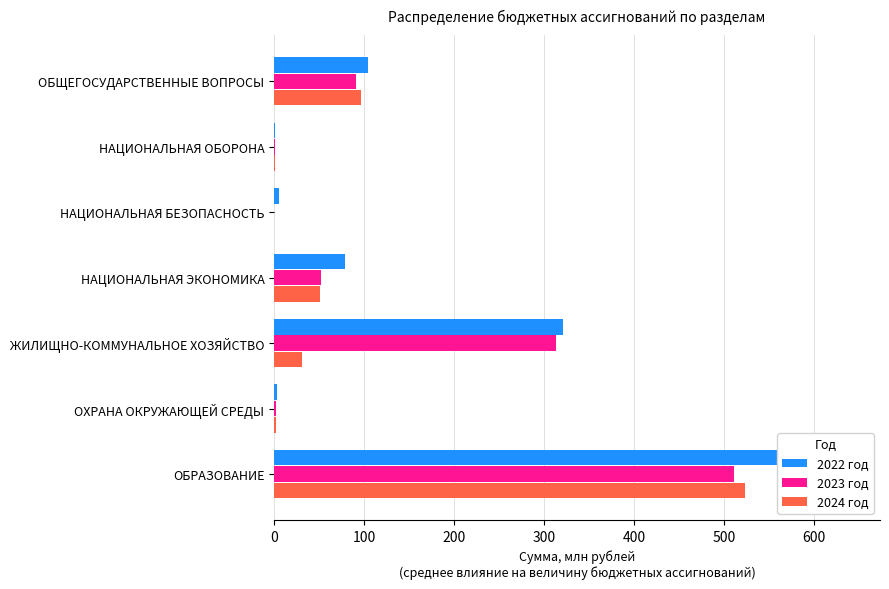

What is the total value across all series at ОБЩЕГОСУДАРСТВЕННЫЕ ВОПРОСЫ?

290.6